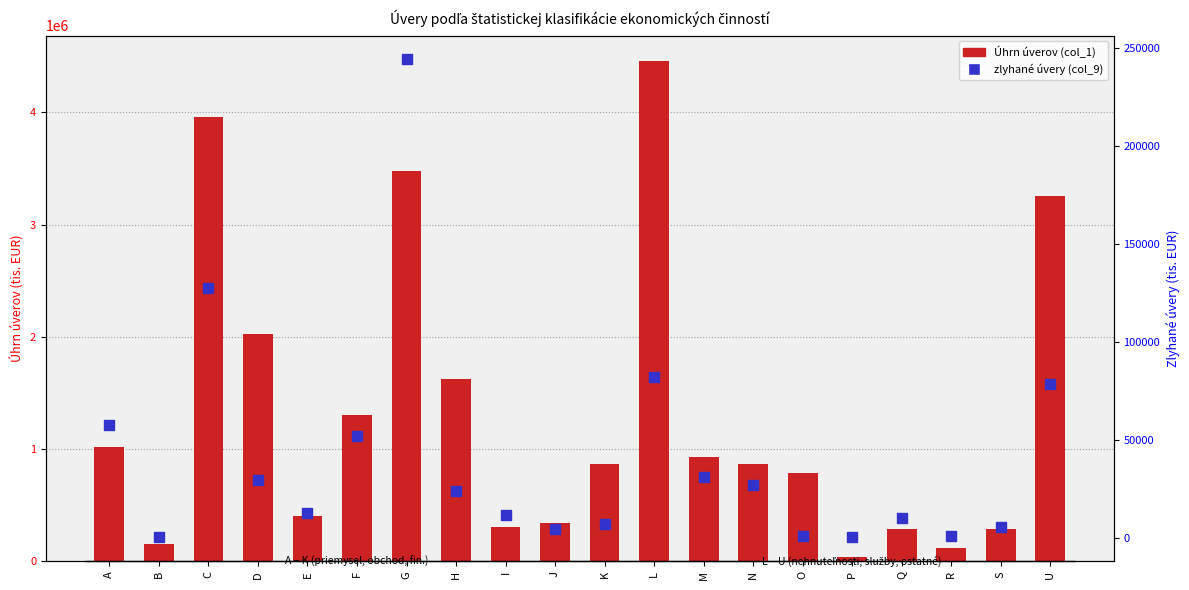

What are all the series names shown in the legend?

Úhrn úverov (col_1), zlyhané úvery (col_9)